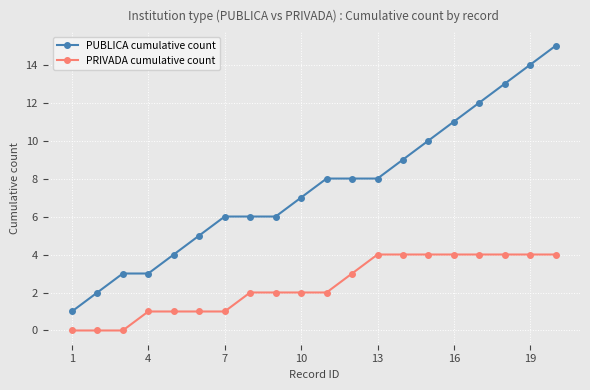

How many lines are shown in the chart?

2